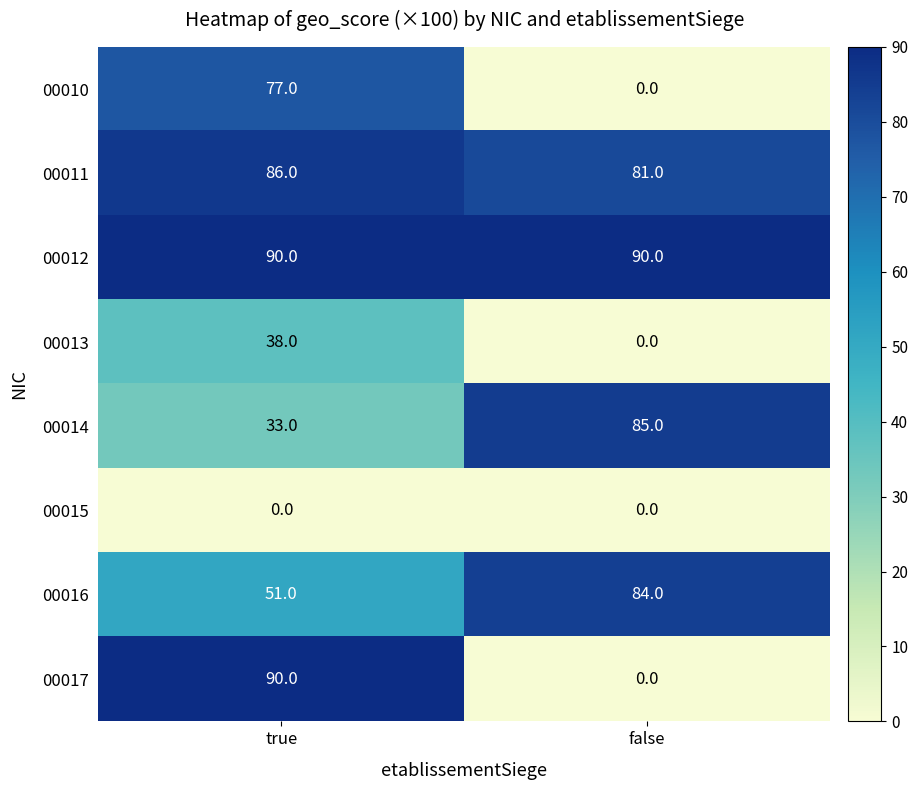

Is the value of 00015 at true greater than the value of 00017 at true?

No